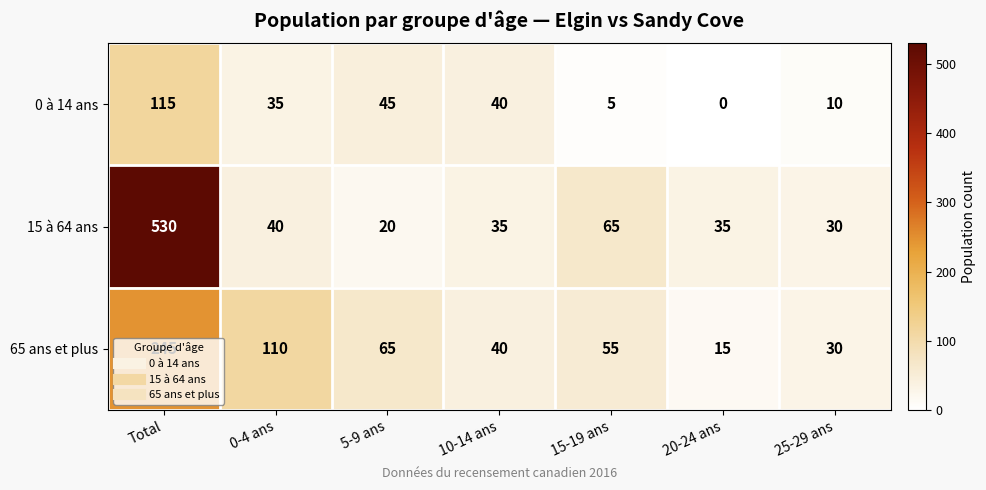

Is it true that 65 ans et plus equals 40 at 10-14 ans?

True